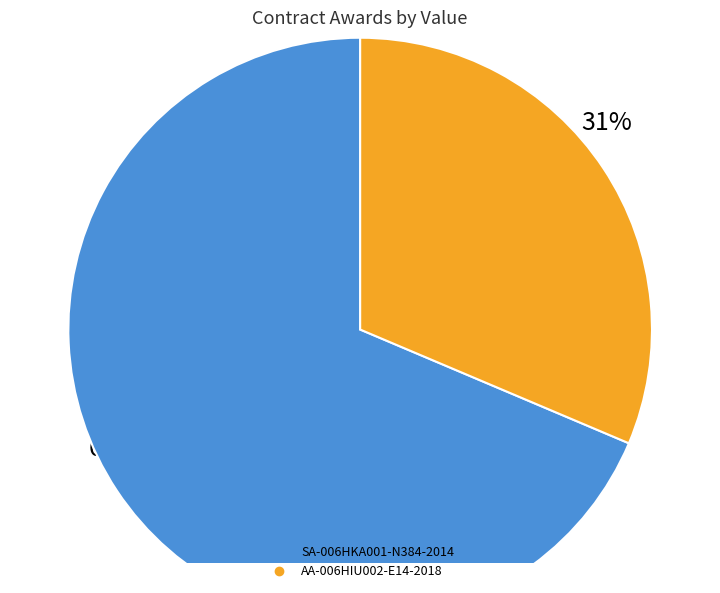

How many slices are in this pie chart?

2